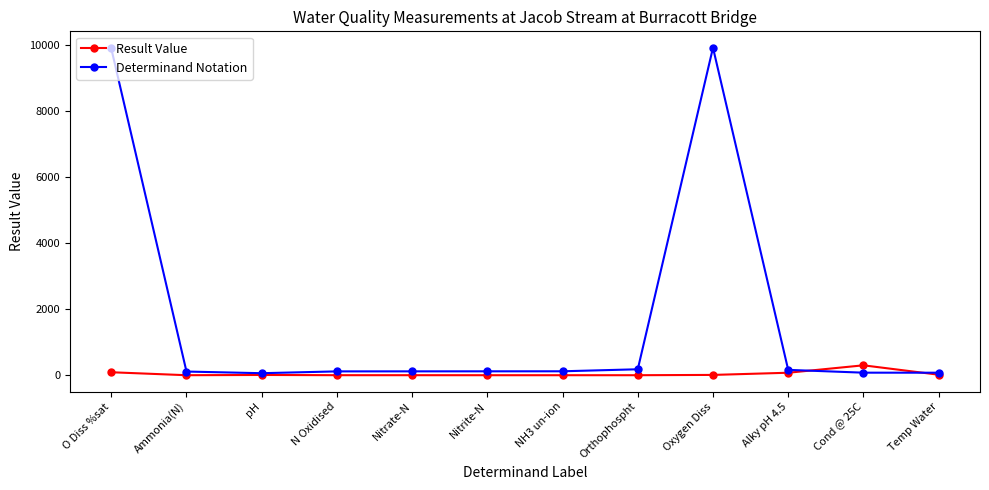

The Result Value series shows 0.0 at Ammonia(N). True or false?

True